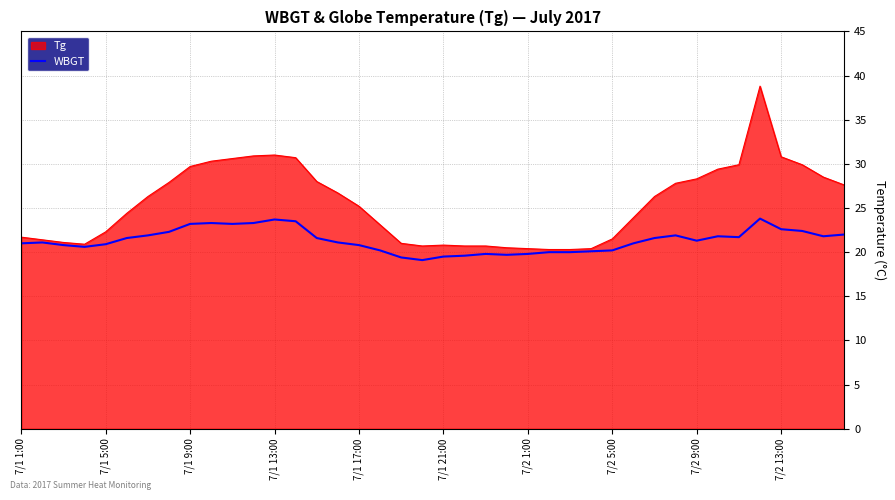

List the series in order of their peak value, lowest first.

WBGT, Tg